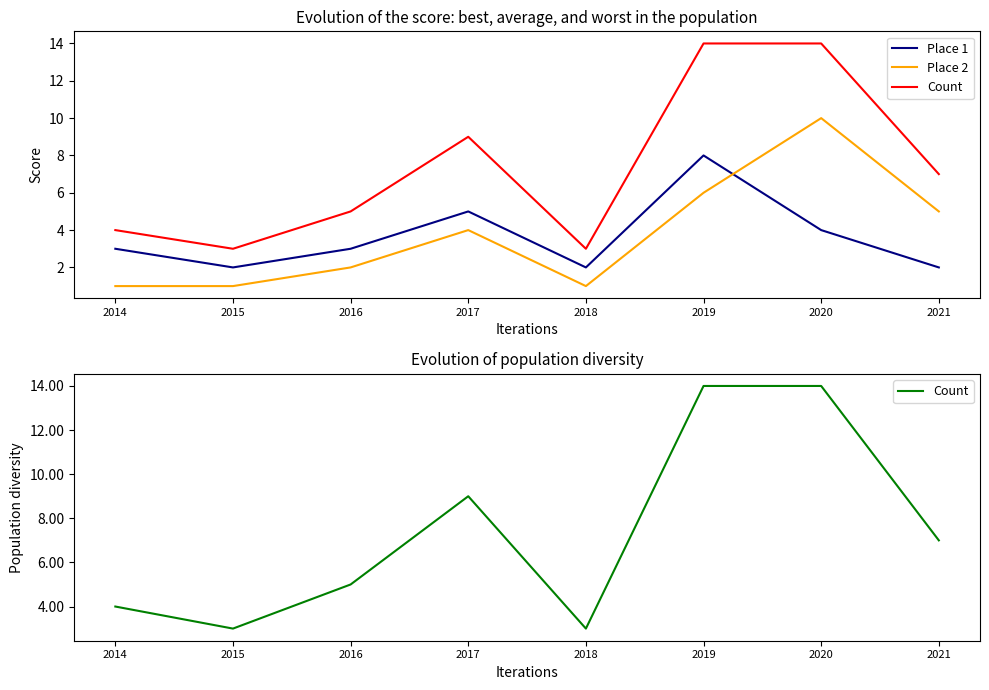

What is the approximate value of Count at 2018?

3